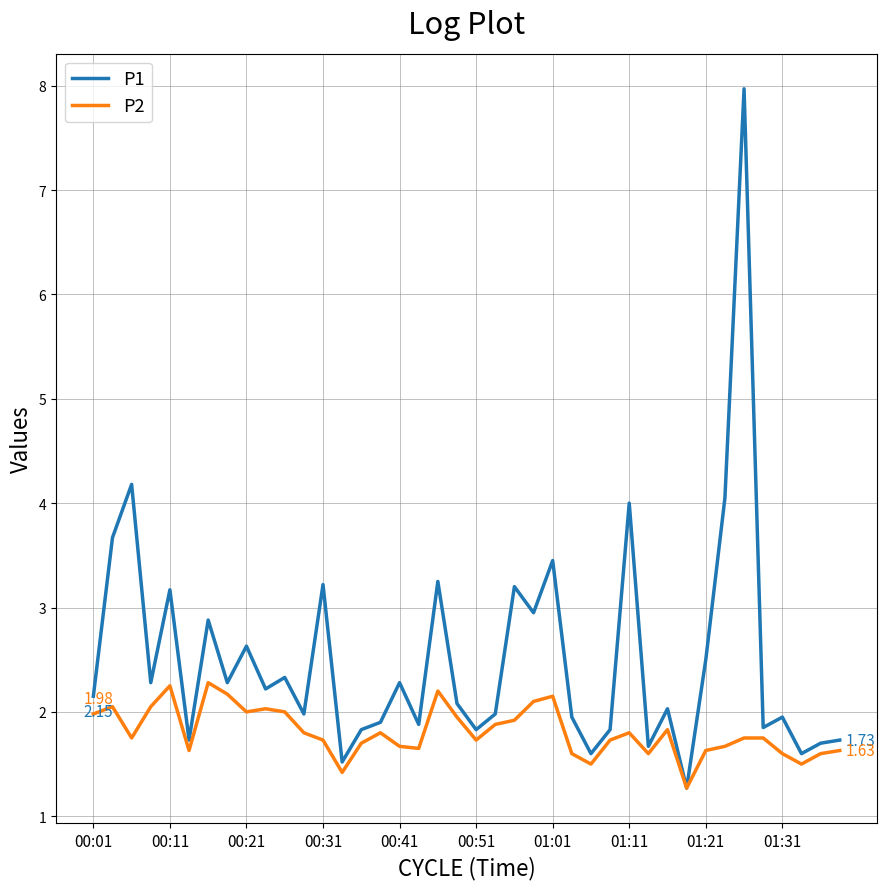

List the series in order of their overall mean, highest first.

P1, P2